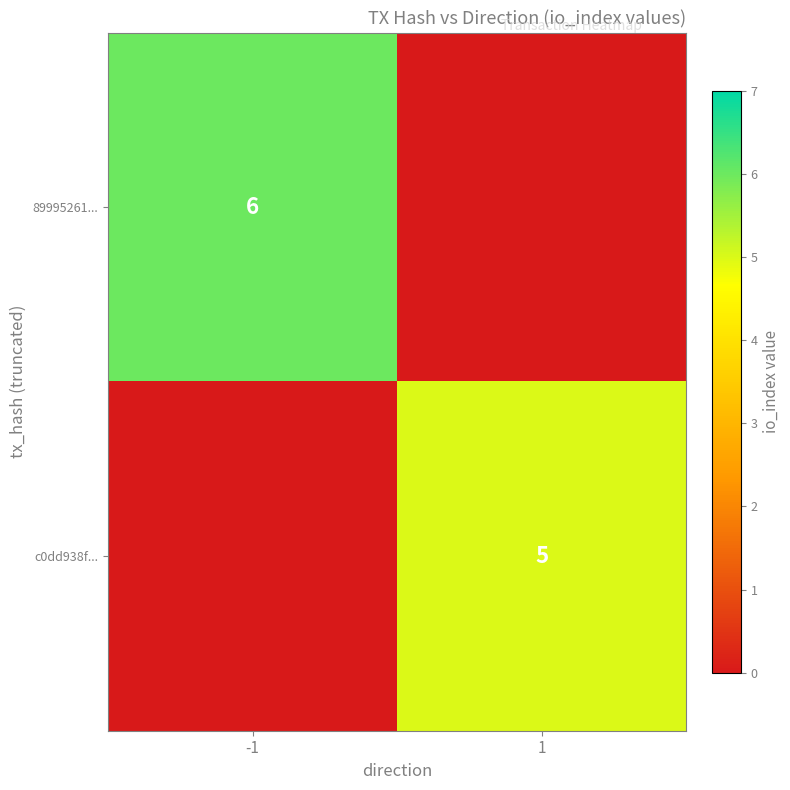

True or false: 89995261... has a value of 6 at -1.

True